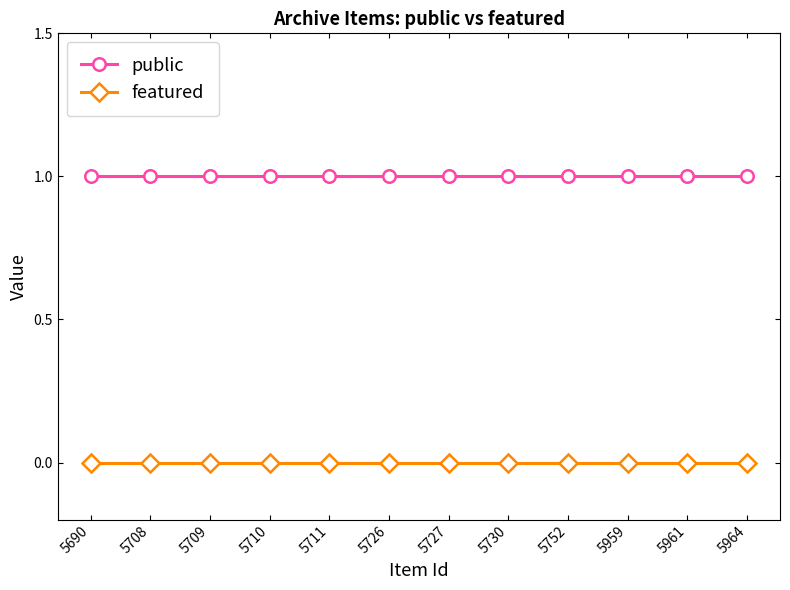

The value of public at 5961 is 1. True or false?

True